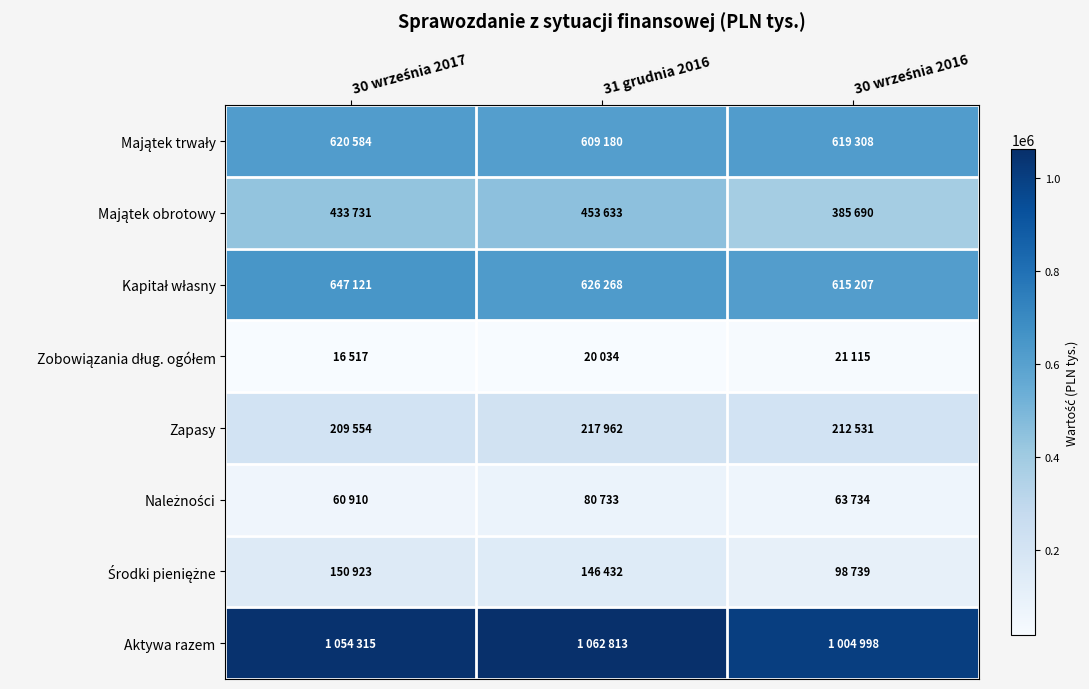

Which series changed the most between 30 września 2017 and 31 grudnia 2016?

Kapitał własny